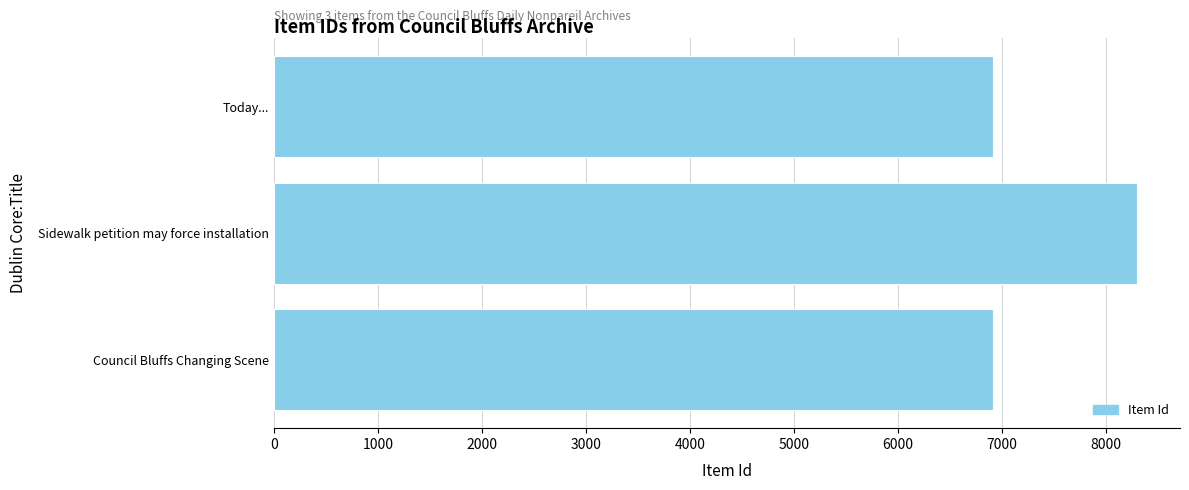

The value at Today... is 6908. True or false?

True